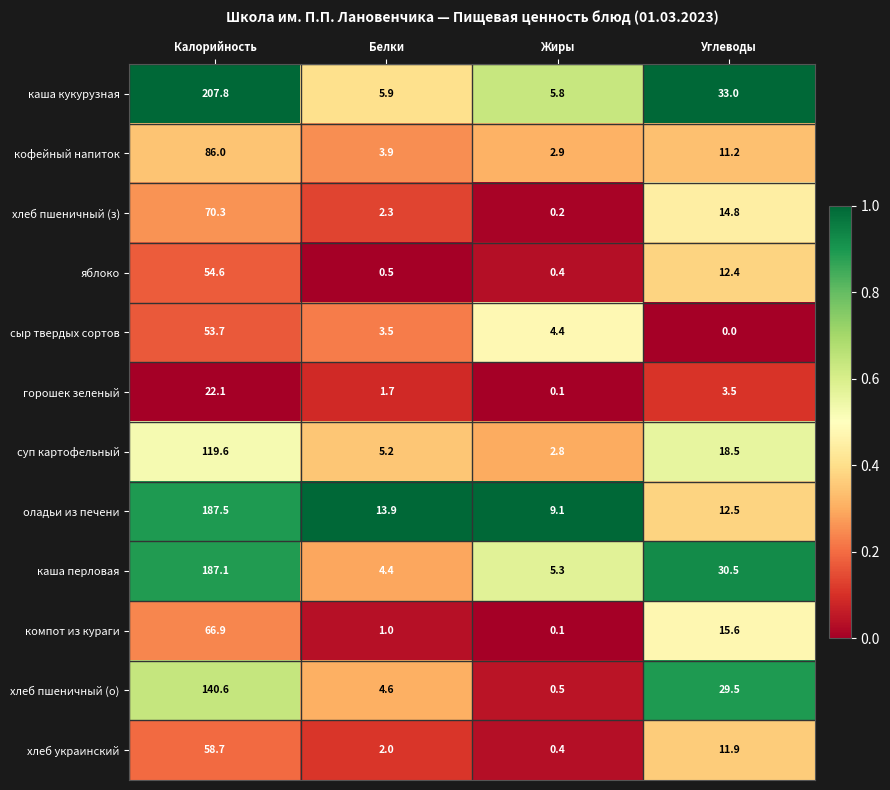

True or false: хлеб пшеничный (з) has a value of 70.3 at Калорийность.

True